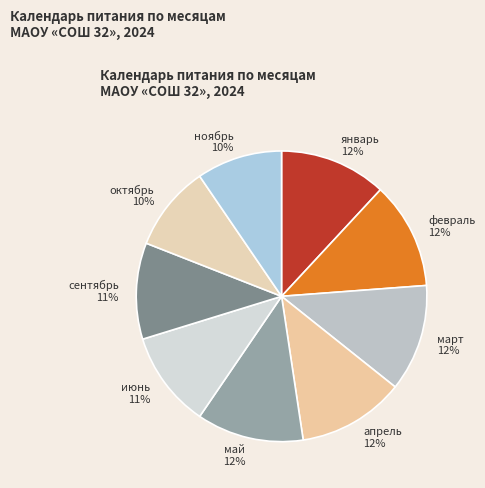

How many slices are in this pie chart?

9